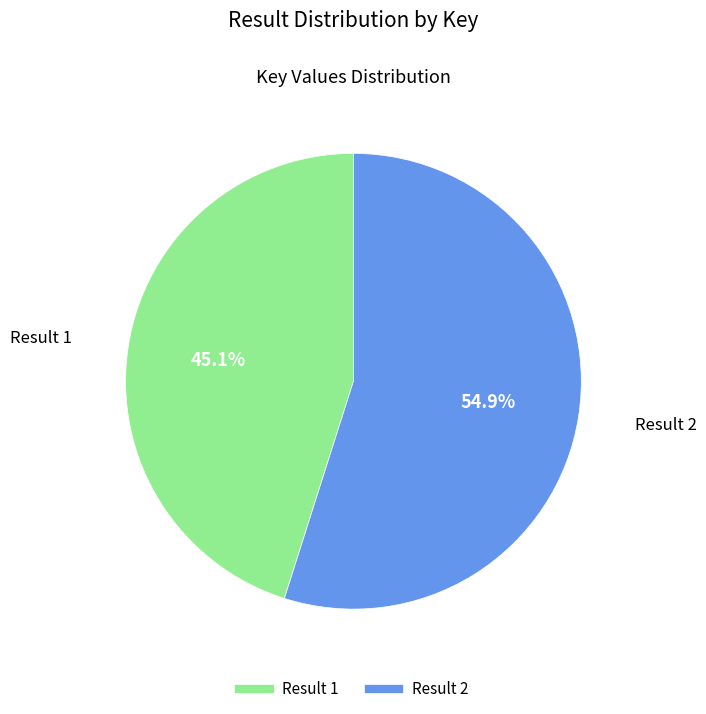

Is there any slice that represents more than half of the pie?

Yes